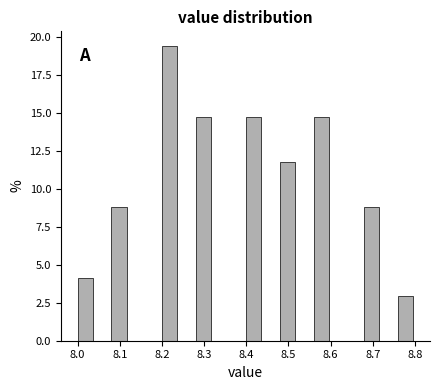

What is the height of the bar covering 8.28 to 8.32 on the x-axis? The values are not printed on the chart, so give them approximately, as read against the axis.

14.5